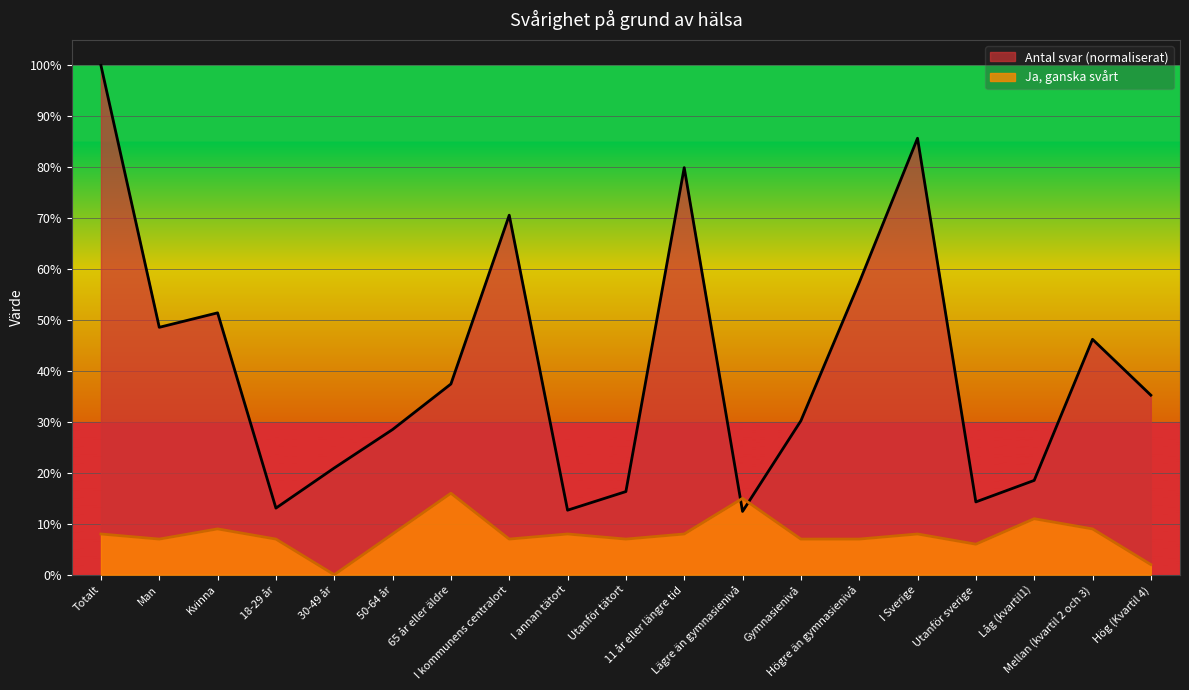

Reading left to right, what are all the values shown in this chart?

Antal svar: Totalt=1.0	Man=0.5	Kvinna=0.5	18-29 år=0.1	30-49 år=0.2	50-64 år=0.3	65 år eller äldre=0.4	I kommunens centralort=0.7	I annan tätort=0.1	Utanför tätort=0.2	11 år eller längre tid=0.8	Lägre än gymnasienivå=0.1	Gymnasienivå=0.3	Högre än gymnasienivå=0.6	I Sverige=0.9	Utanför sverige=0.1	Låg (kvartil1)=0.2	Mellan (kvartil 2 och 3)=0.5	Hög (Kvartil 4)=0.4
Ja, ganska svårt: Totalt=0.1	Man=0.1	Kvinna=0.1	18-29 år=0.1	30-49 år=0.0	50-64 år=0.1	65 år eller äldre=0.2	I kommunens centralort=0.1	I annan tätort=0.1	Utanför tätort=0.1	11 år eller längre tid=0.1	Lägre än gymnasienivå=0.1	Gymnasienivå=0.1	Högre än gymnasienivå=0.1	I Sverige=0.1	Utanför sverige=0.1	Låg (kvartil1)=0.1	Mellan (kvartil 2 och 3)=0.1	Hög (Kvartil 4)=0.0